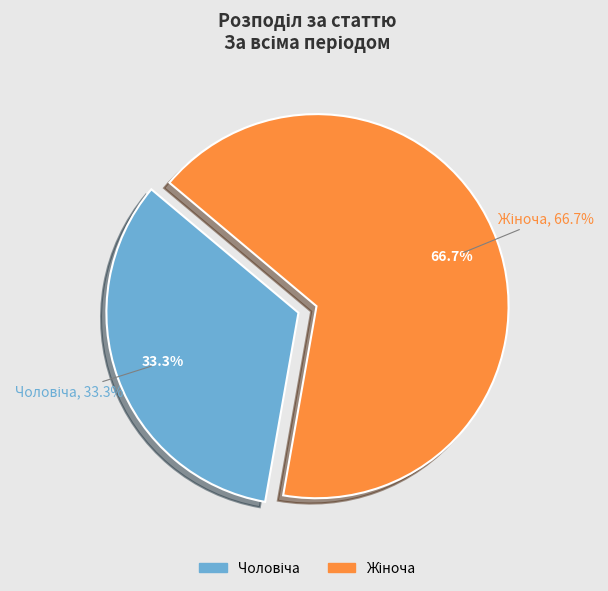

To the nearest percent, what percentage of the pie is Жіноча?

67%